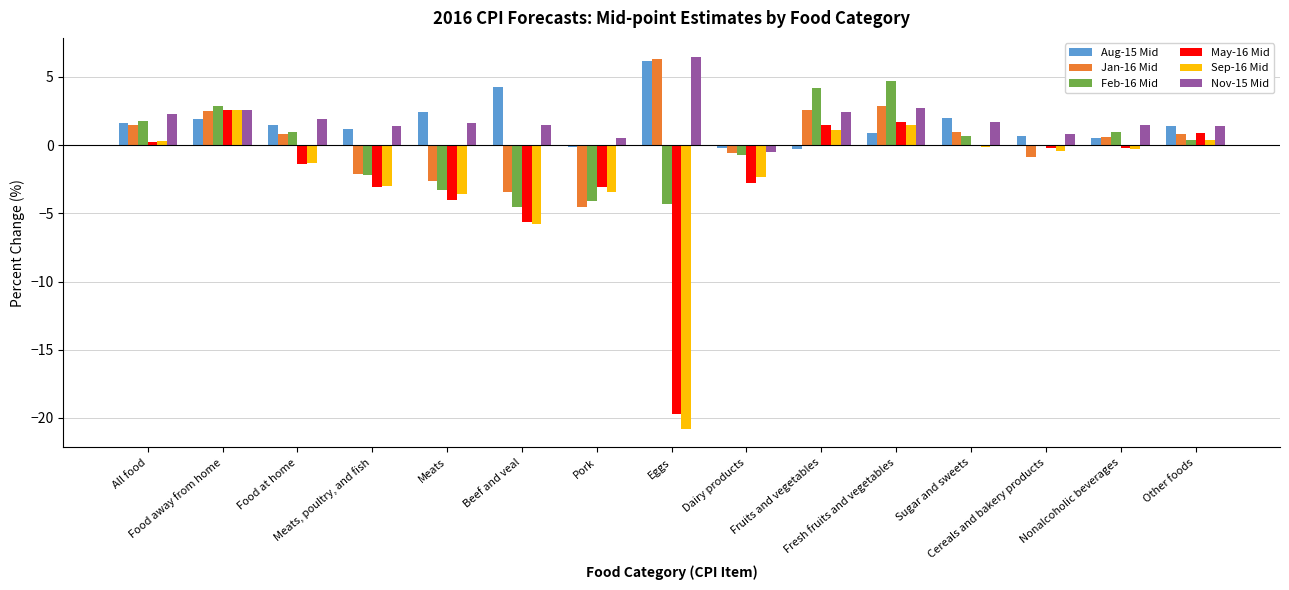

Is the value of Feb-16 Mid at Food at home greater than the value of Aug-15 Mid at All food?

No